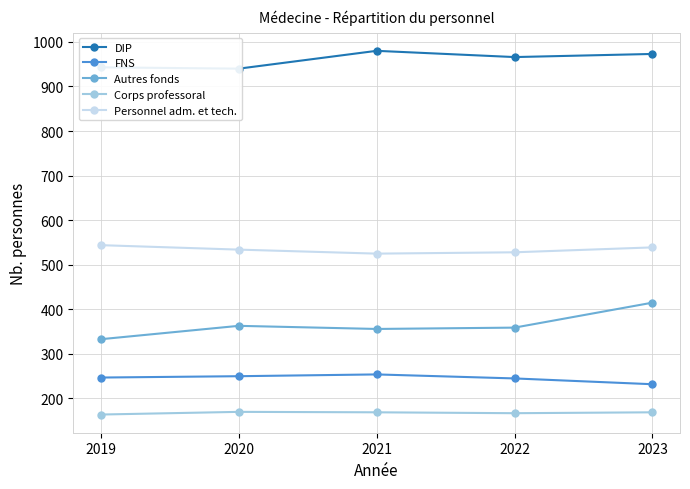

What is the difference between the maximum and minimum values in the FNS series?

22